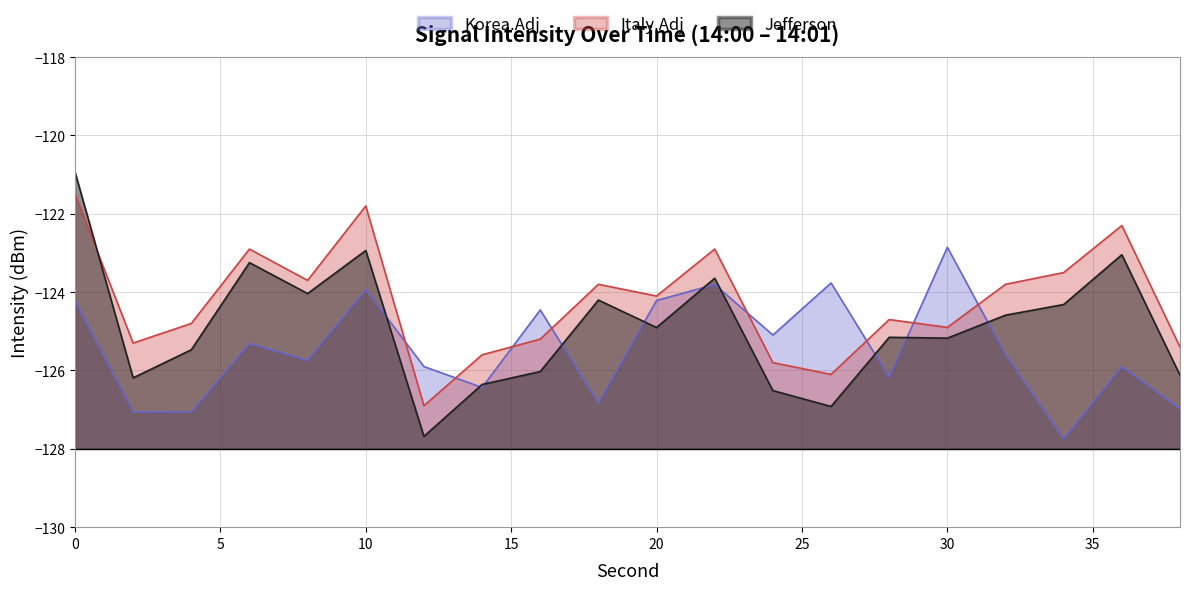

Where is the first local maximum for Jefferson?

6